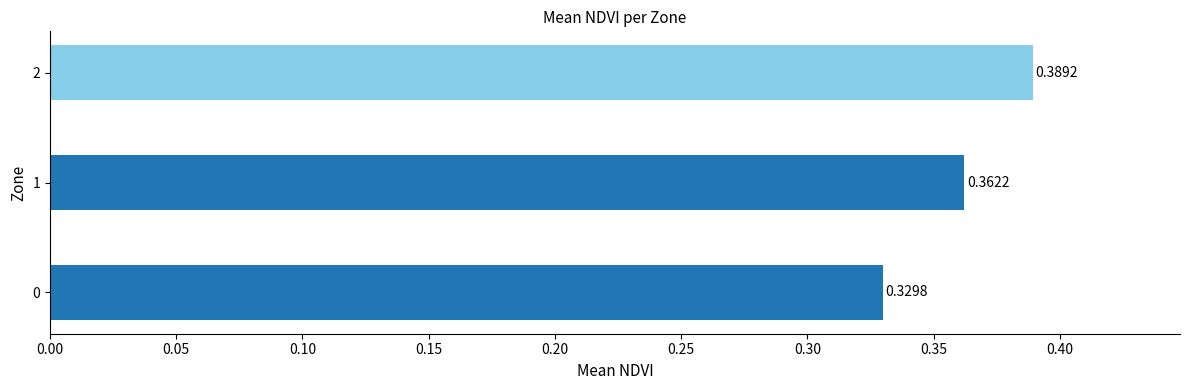

How many data points does each series have?

3